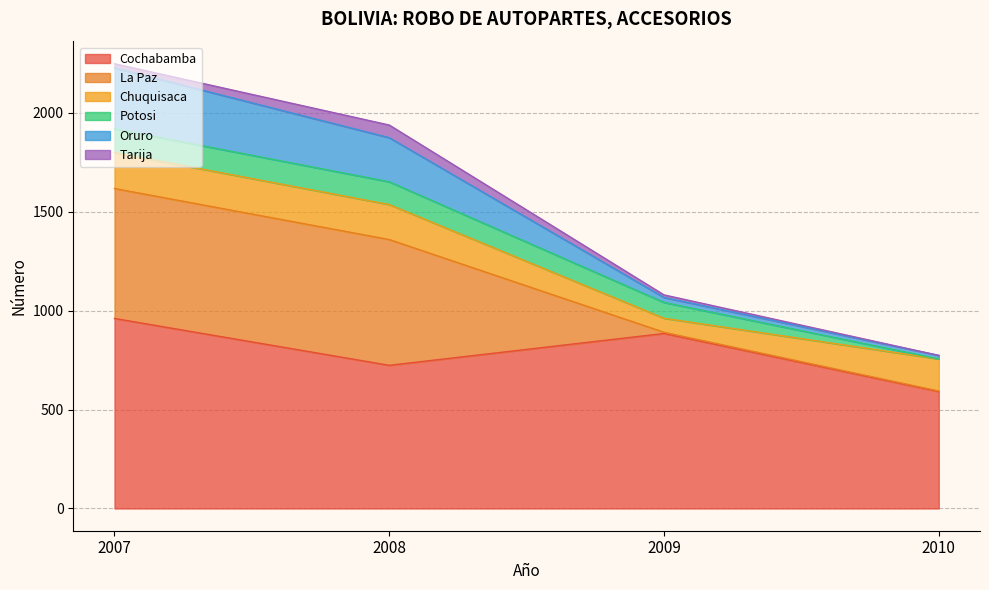

How many lines are shown in the chart?

6